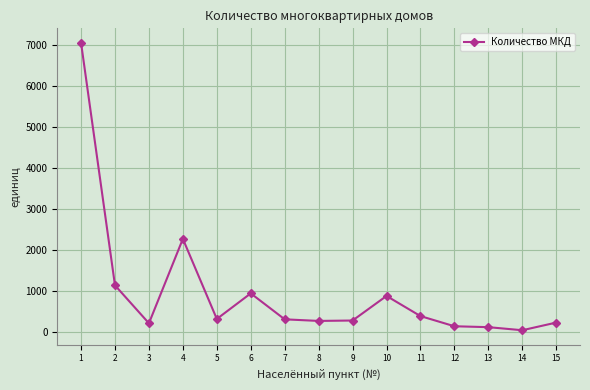

Approximately how many times larger is the value at 12 compared to 3?

0.7